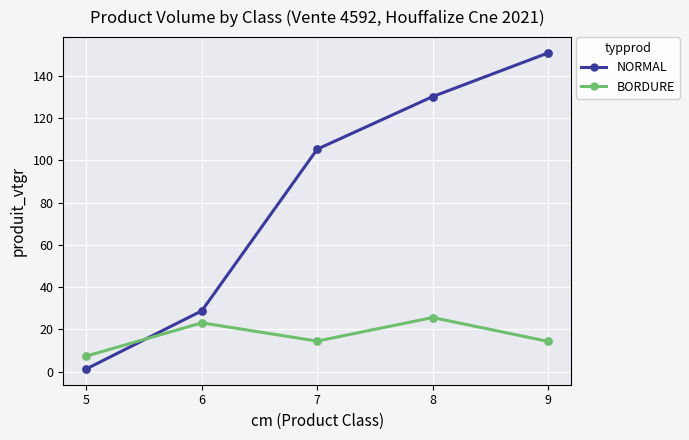

What are all the series names shown in the legend?

NORMAL, BORDURE